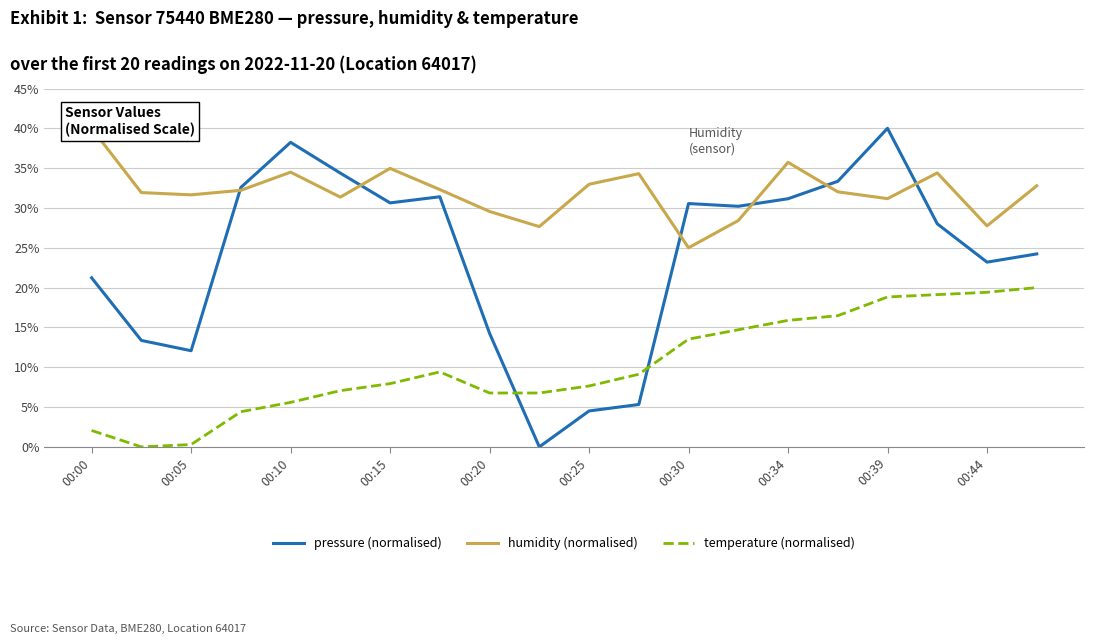

What are all the series names shown in the legend?

pressure (normalised), humidity (normalised), temperature (normalised)